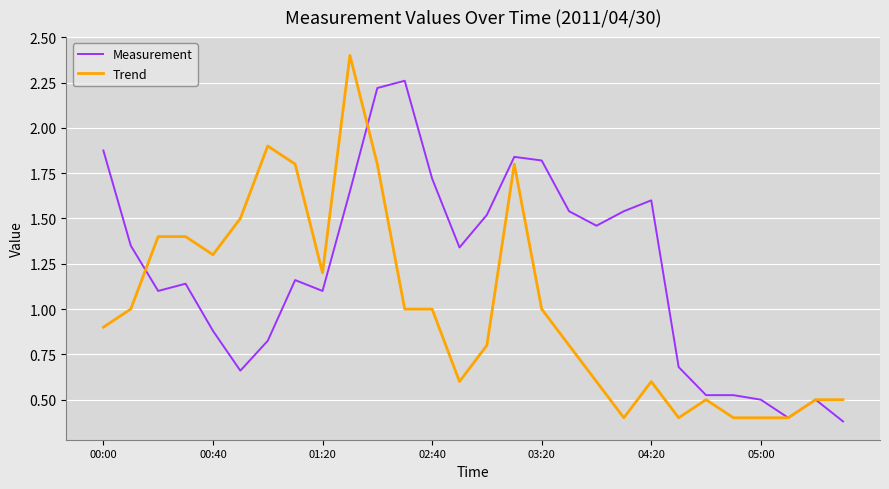

What is the minimum value for Measurement?

0.4